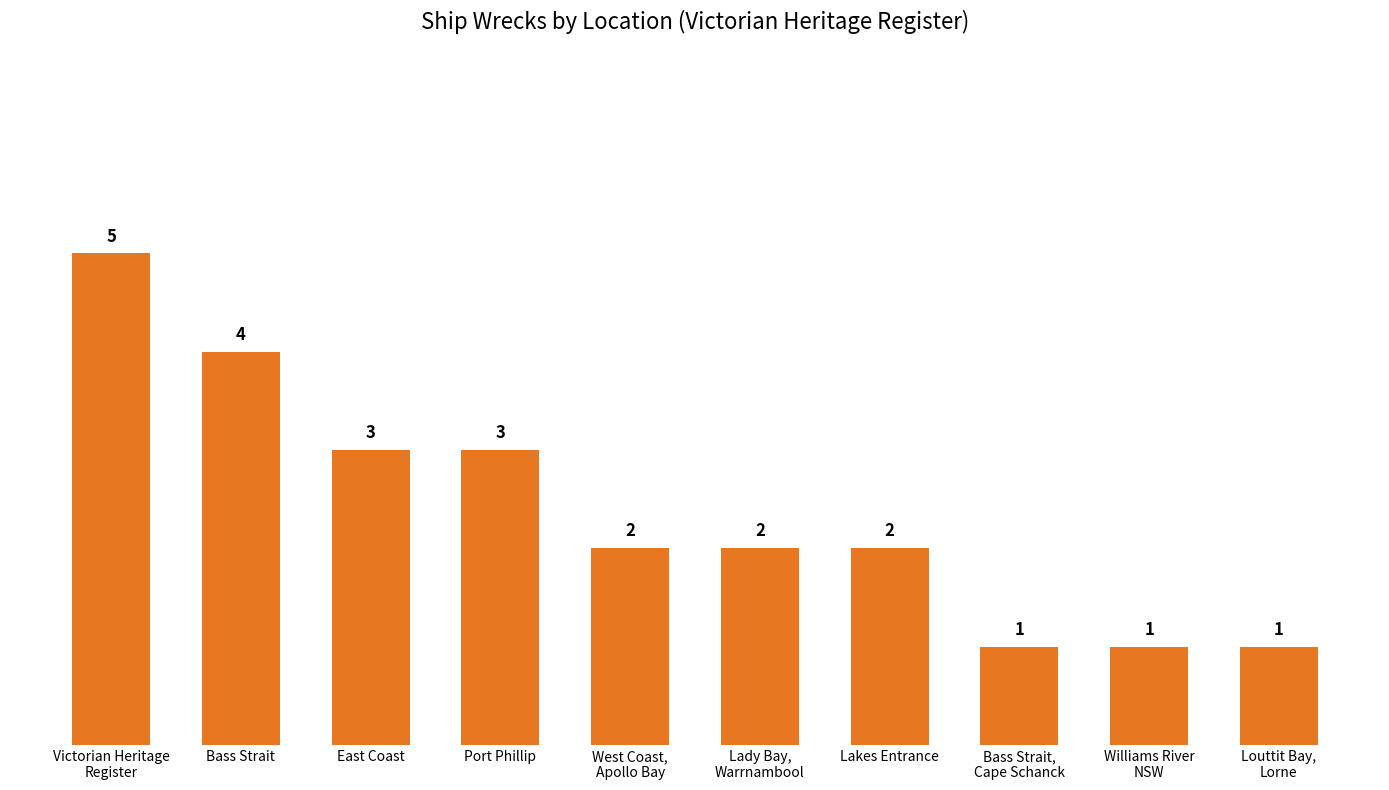

How many distinct data groups are displayed?

1